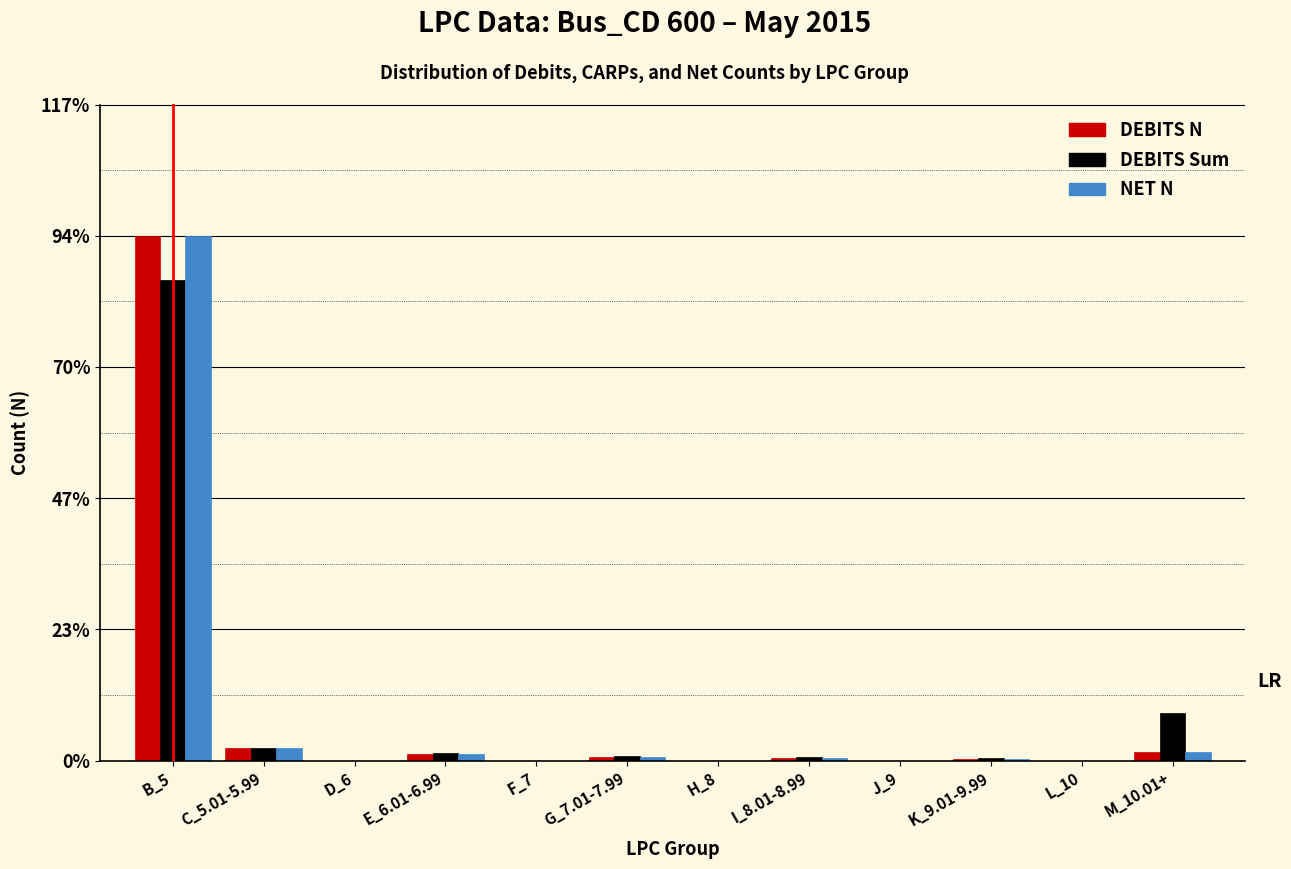

At which category is the sum across all series the highest?

B_5